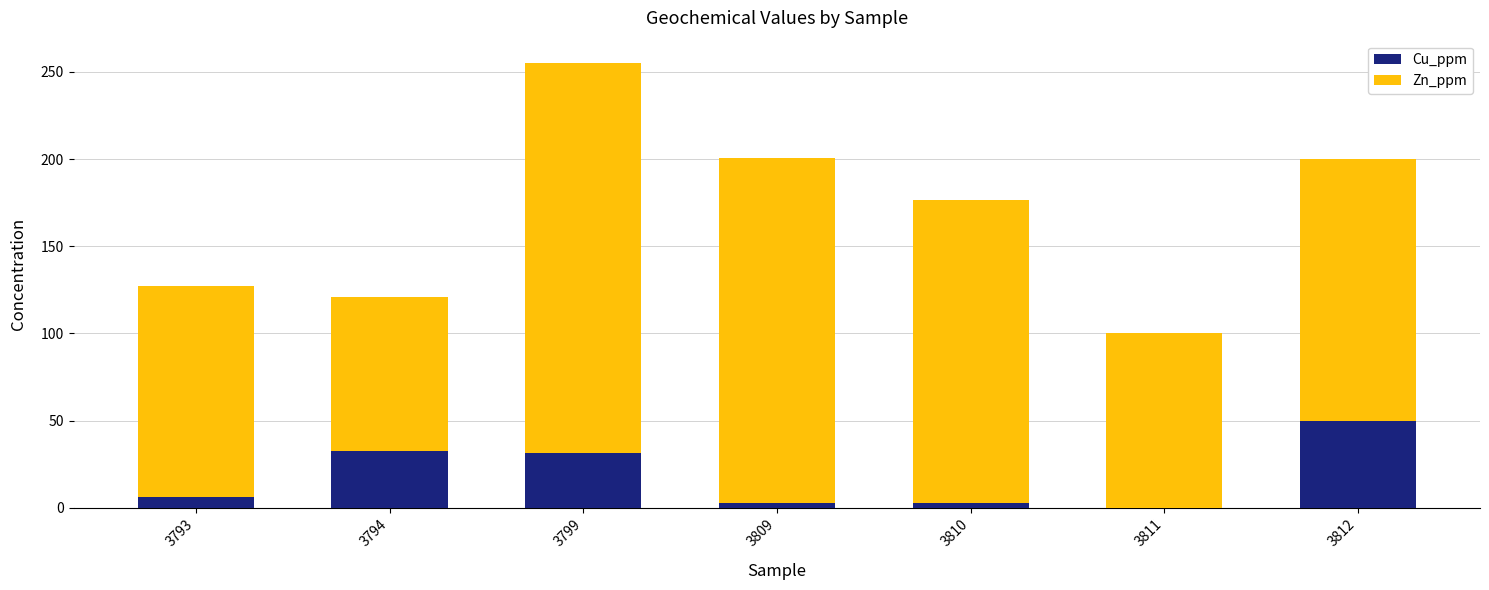

Read the Cu_ppm value at 3812.

50.0